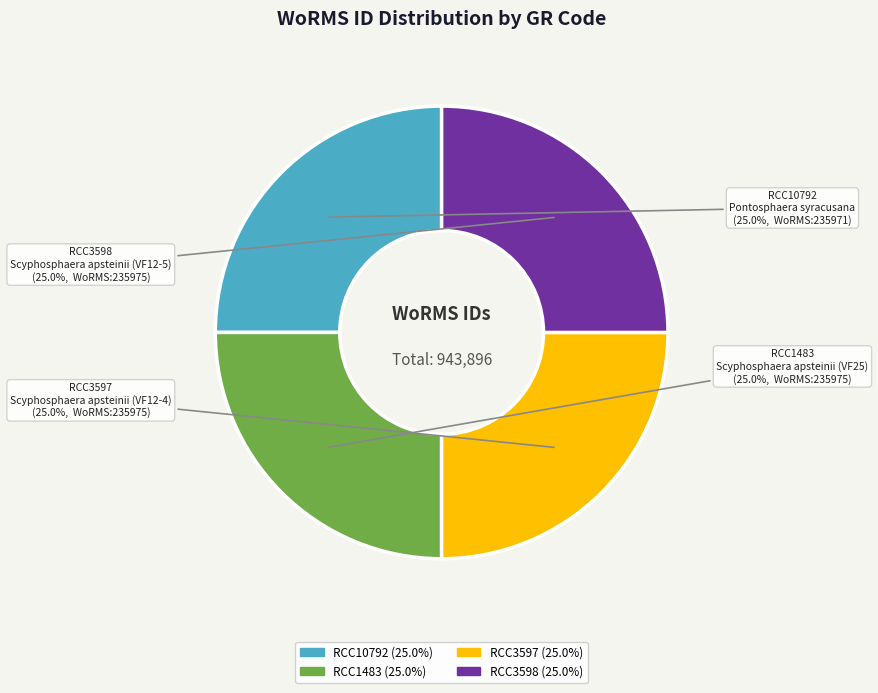

What is the ratio of the value at RCC1483 (25.0%) to the value at RCC3598 (25.0%)?

1.0